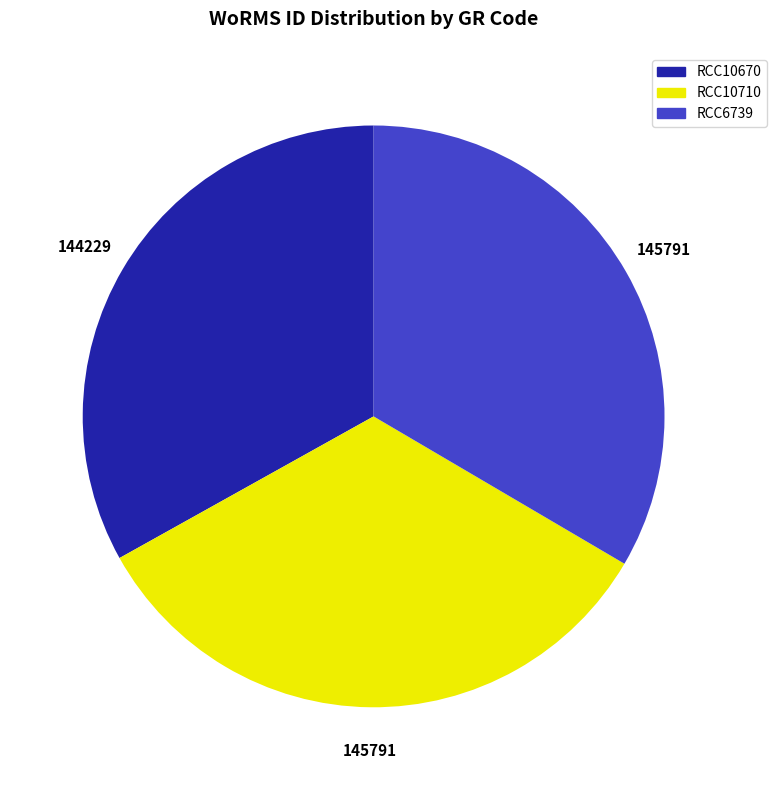

The RCC10670 slice represents 33% of the pie. True or false?

True